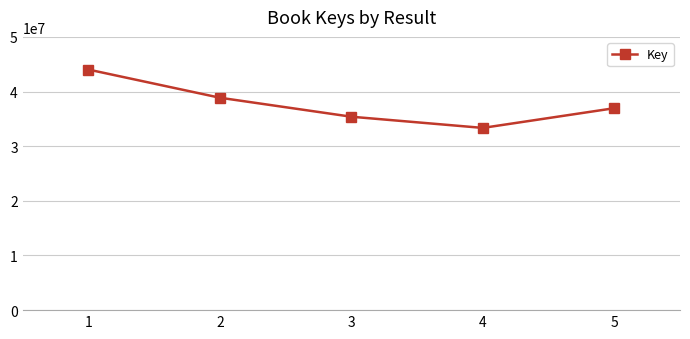

Read the value at 1.

44022639